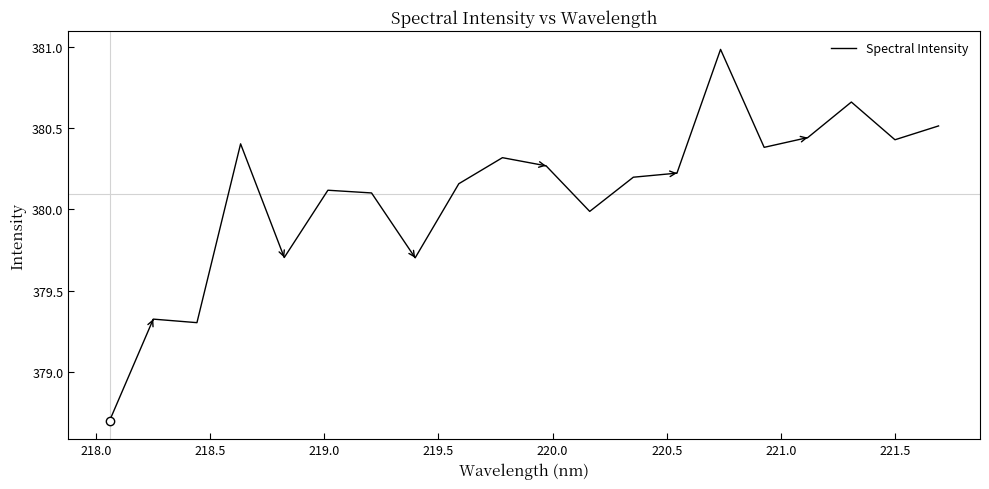

What is the minimum value shown in the chart?

378.7